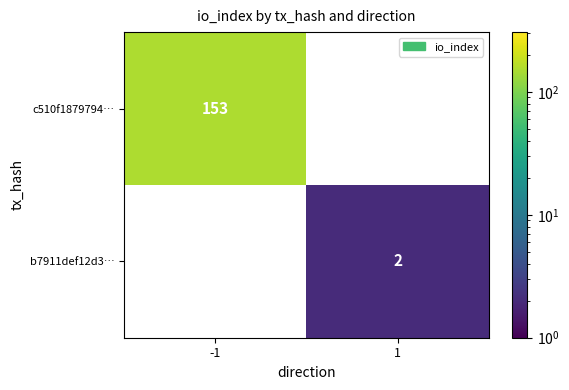

Is it true that c510f1879794… equals 153 at -1?

True